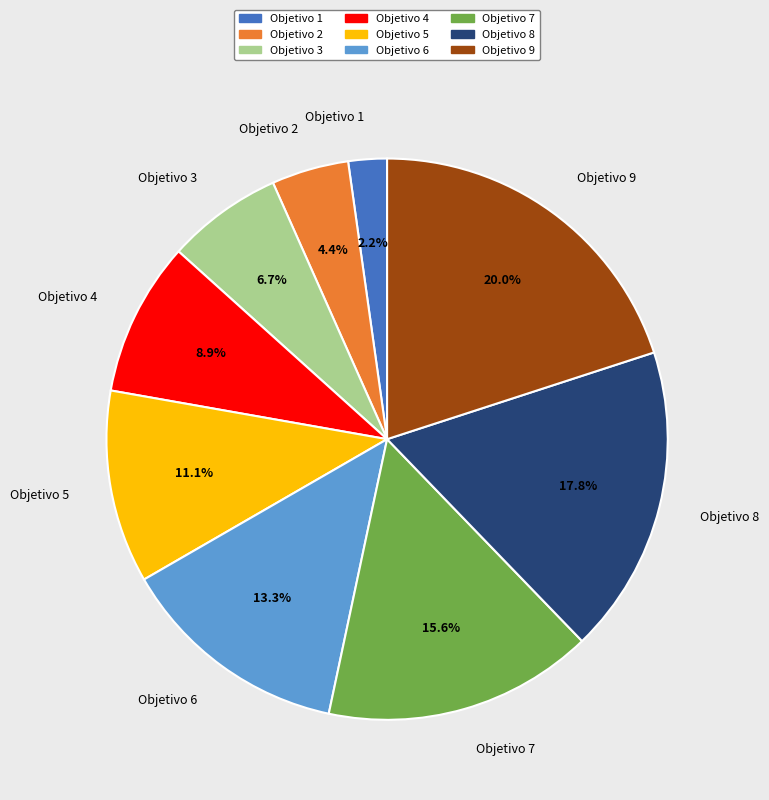

Is it true that Objetivo 4 is 19% of the pie?

False